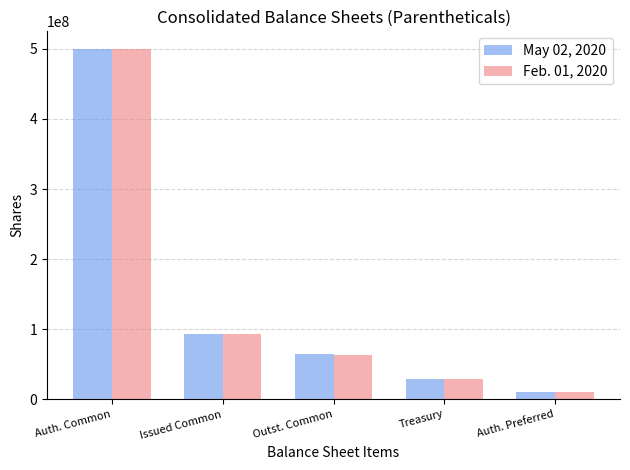

What position from the left is Auth. Common?

1